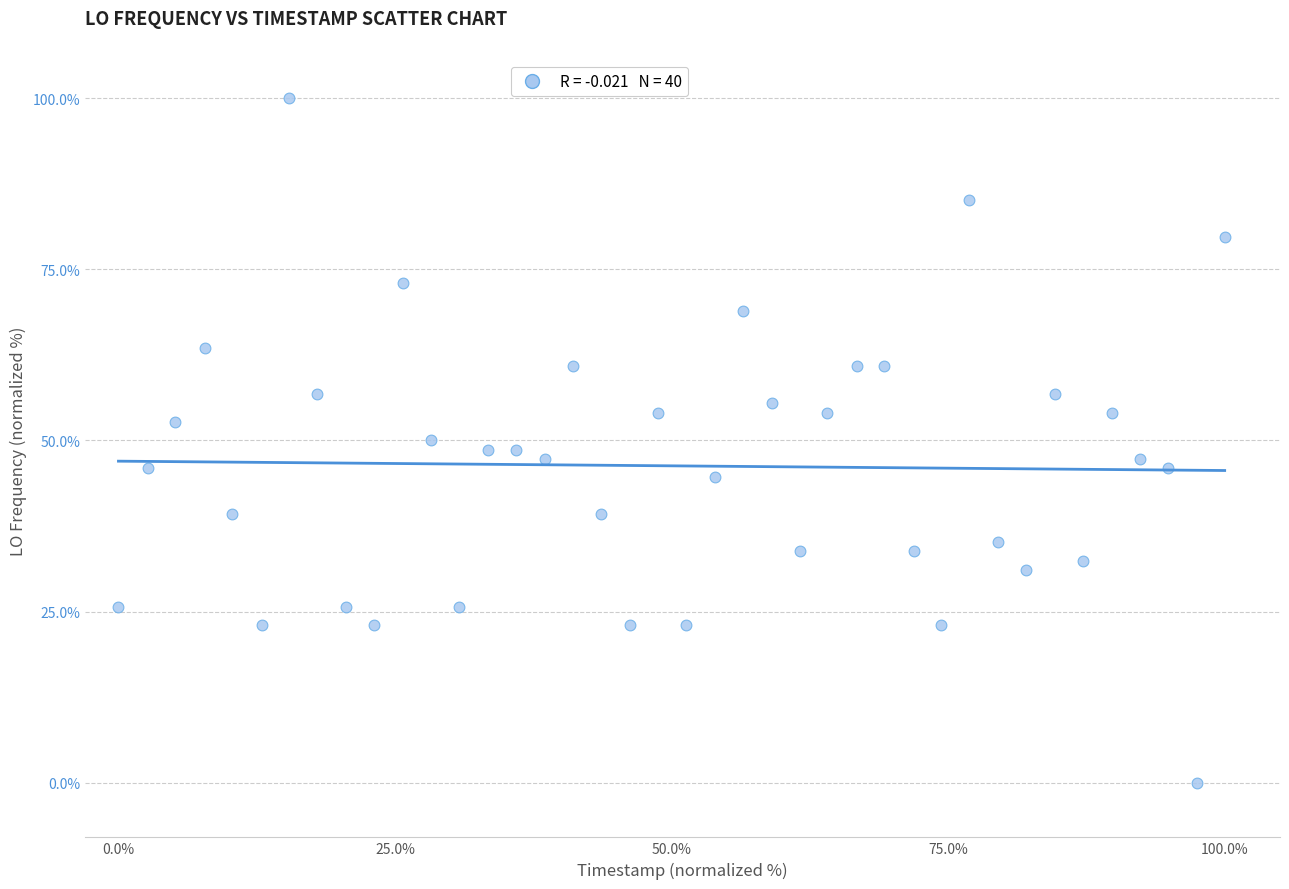

What is the range of X values (max minus min)?

100.0